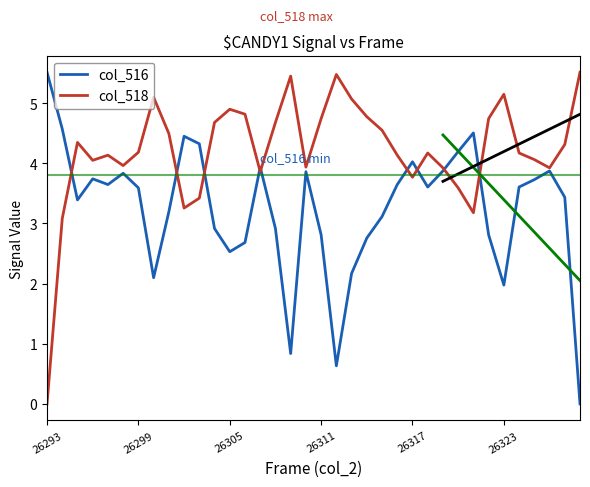

List the series in order of their overall mean, highest first.

col_518, col_516